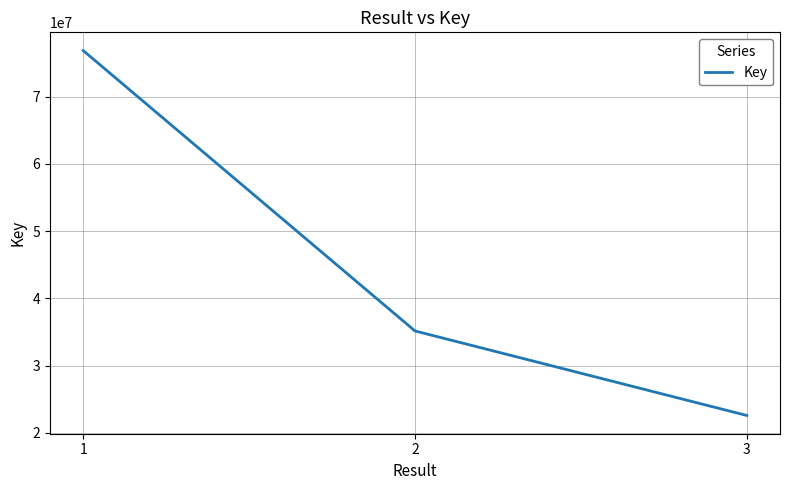

What is the average value?

44849467